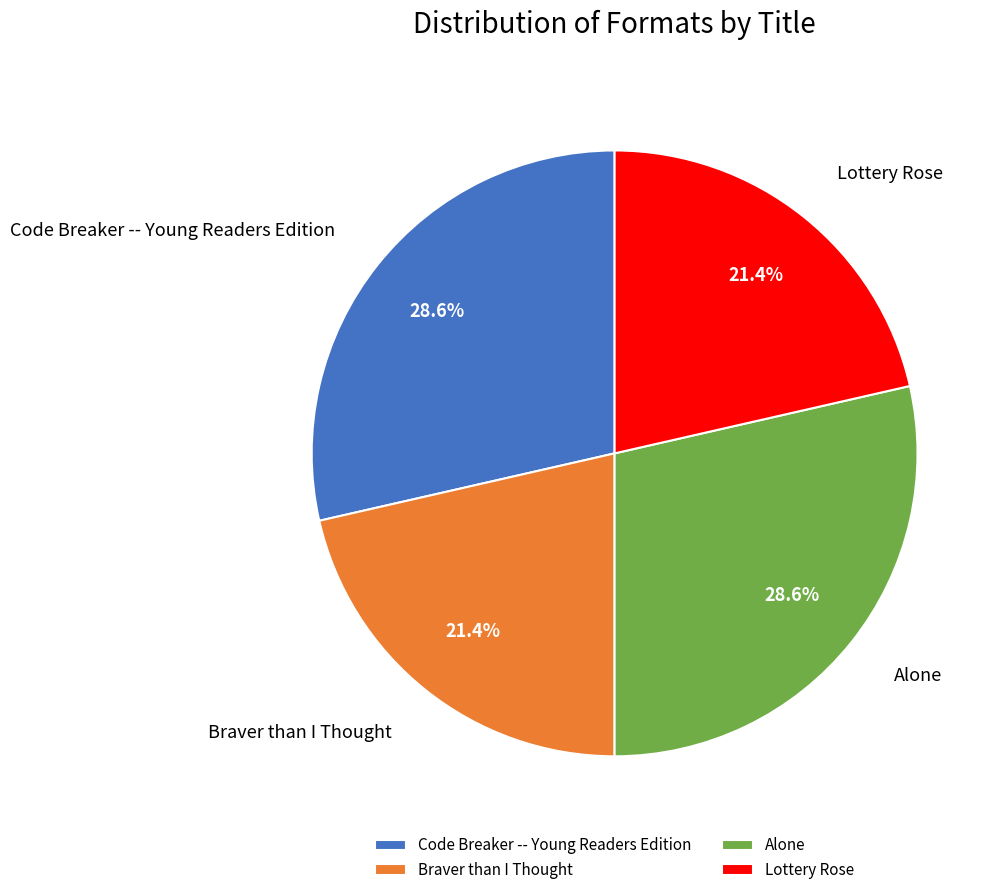

Combined, what portion of the pie is Alone and Braver than I Thought?

50.0%